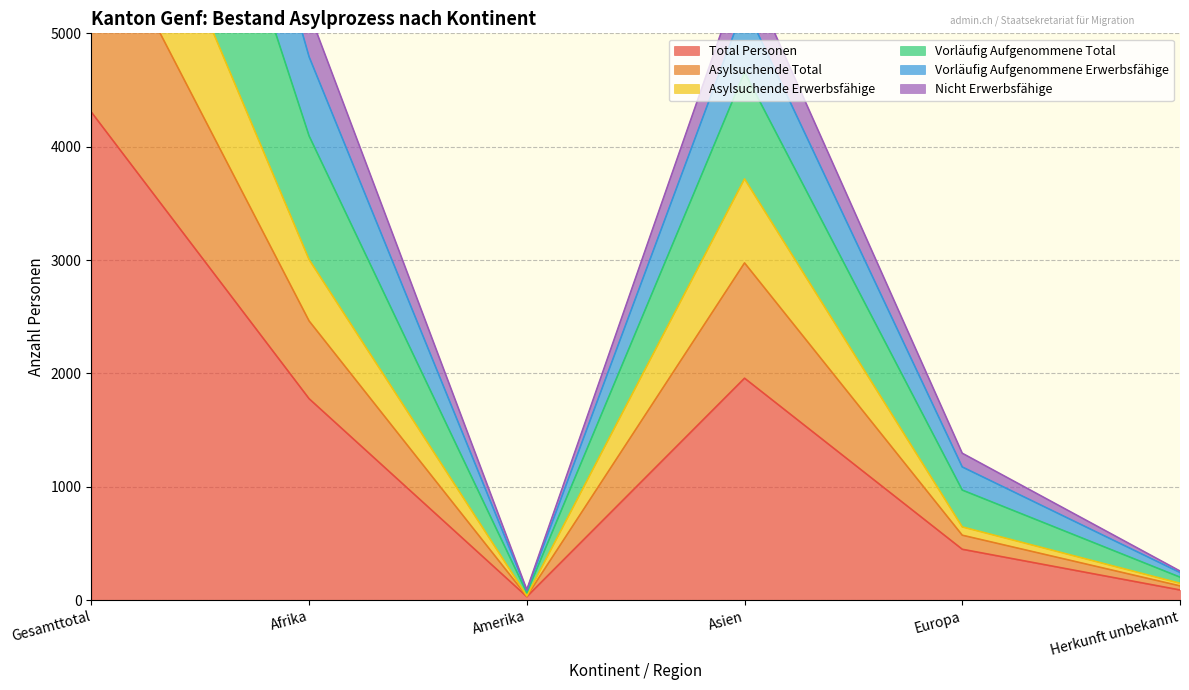

The Total Personen series shows 2852 at Gesamttotal. True or false?

False